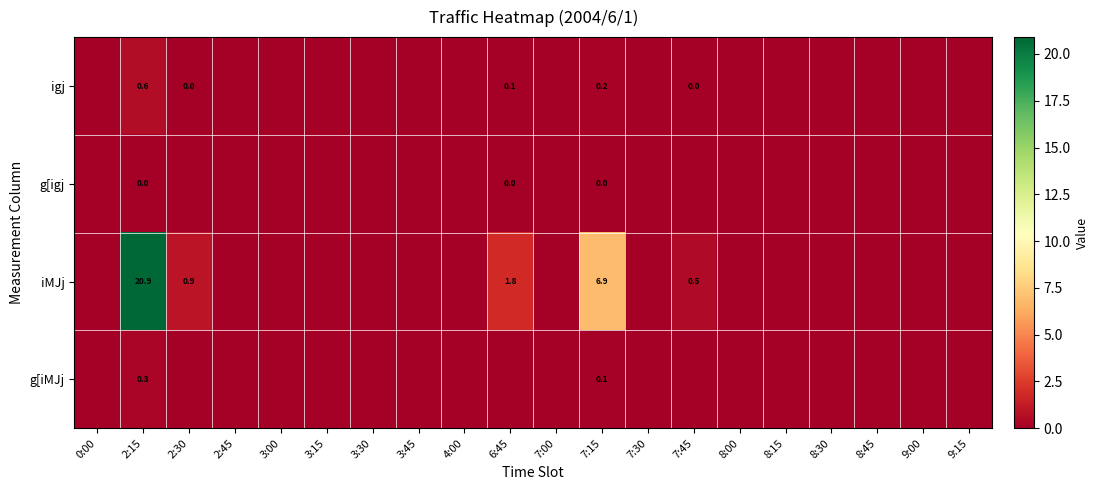

Which label corresponds to the smallest value in the chart?

0:00